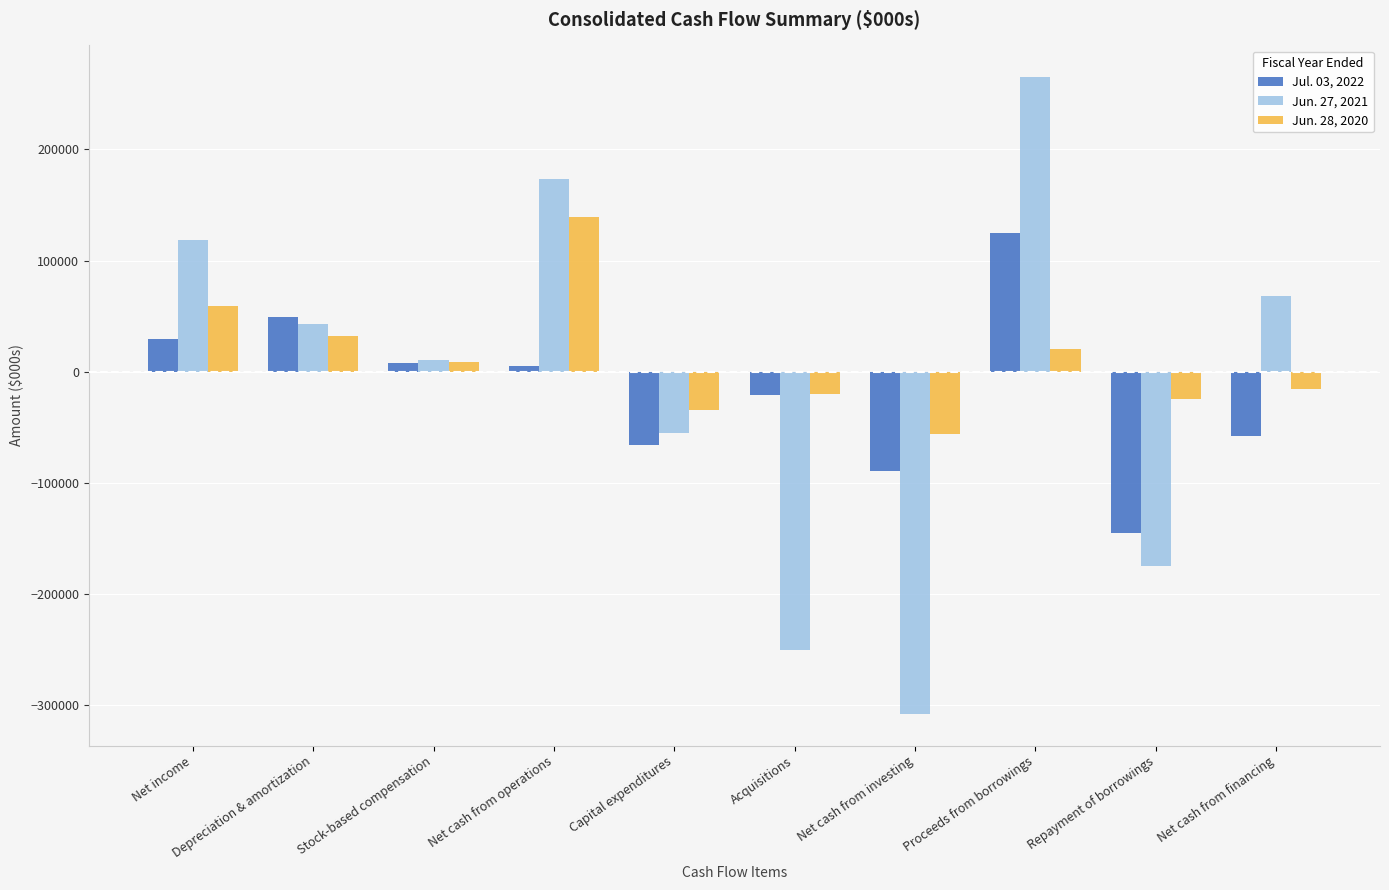

The Jun. 27, 2021 series shows 236536 at Net cash from operations. True or false?

False